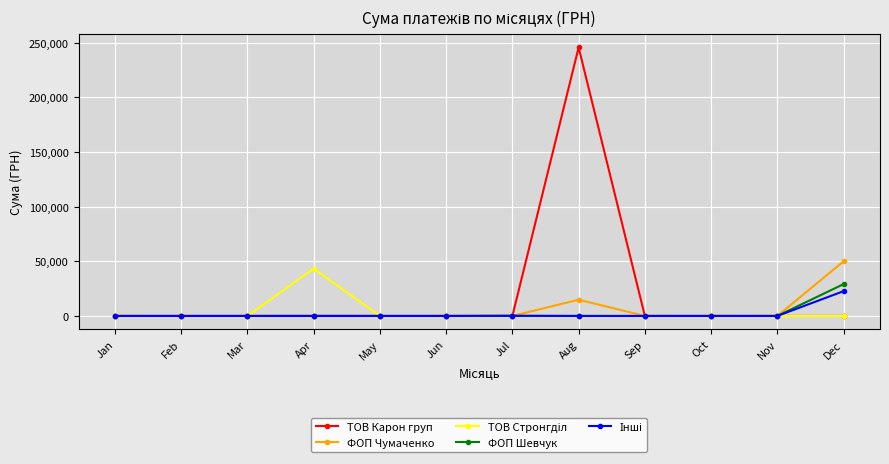

True or false: ТОВ Карон груп has more than 0 points higher than both neighbors.

True